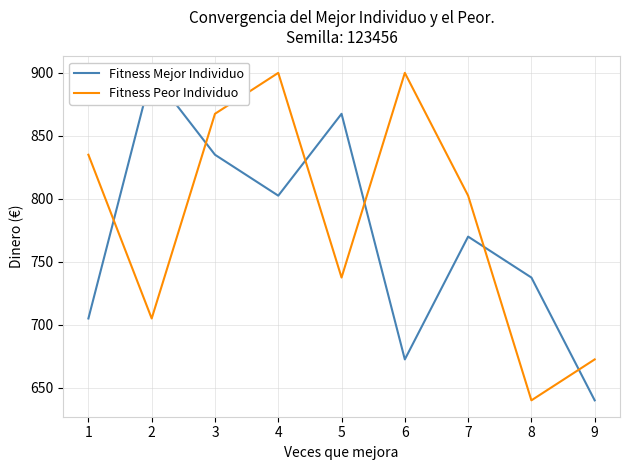

The Fitness Peor Individuo series shows 802.5 at 7. True or false?

True